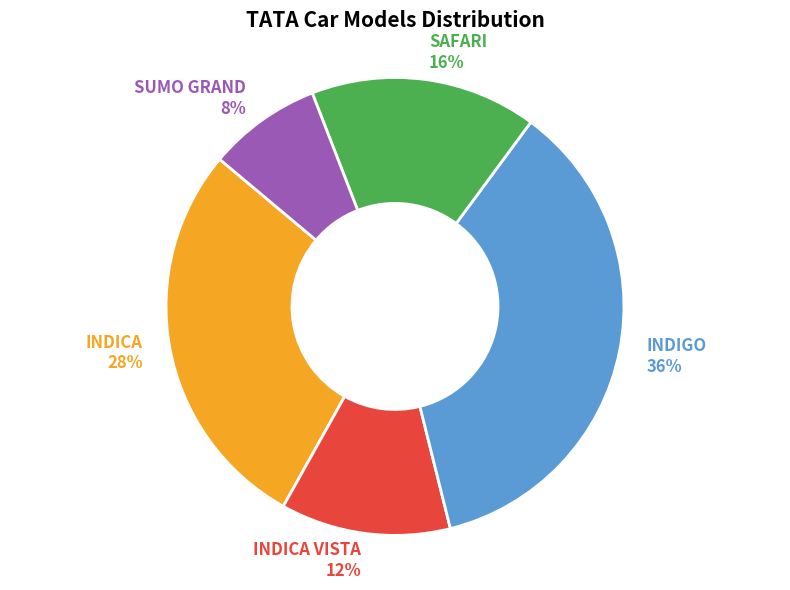

What is the smallest slice in the pie chart?

SUMO GRAND 8%